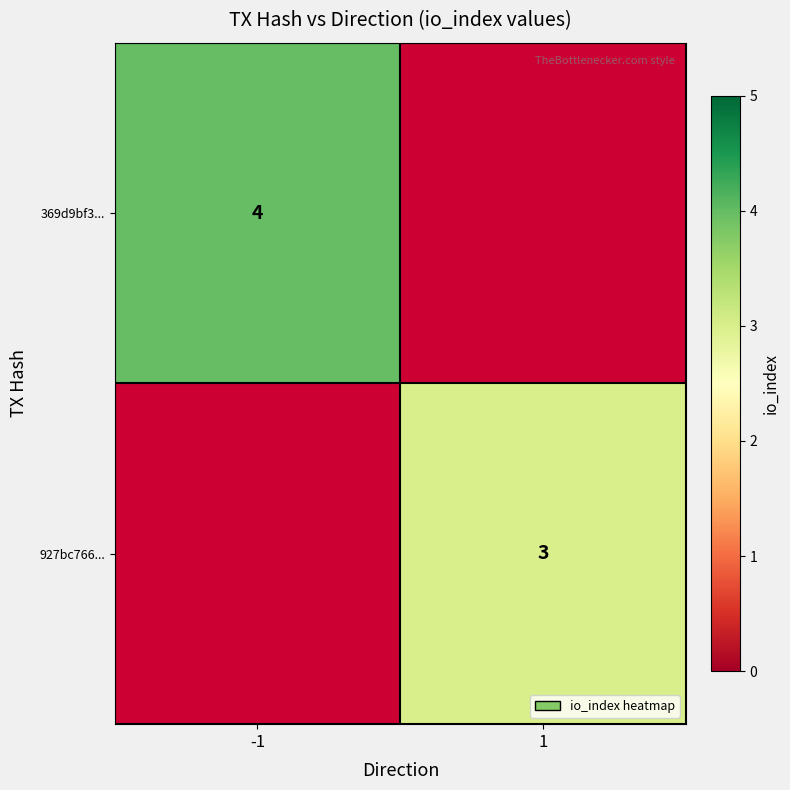

The value of 927bc766... at 1 is 5. True or false?

False